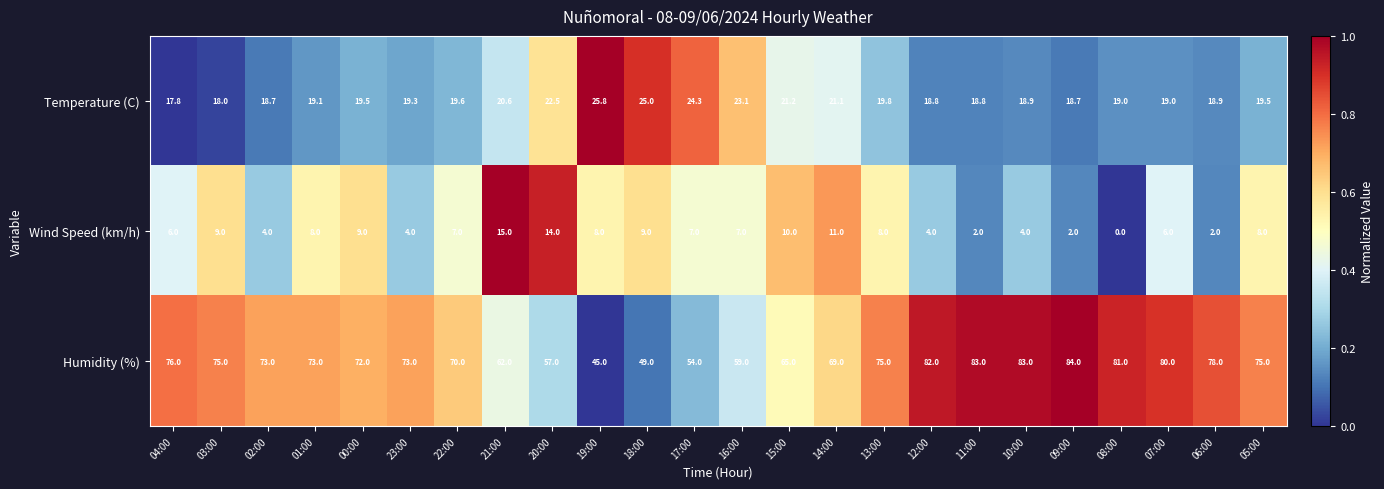

What is the sum of all Wind Speed (km/h) values?

164.0